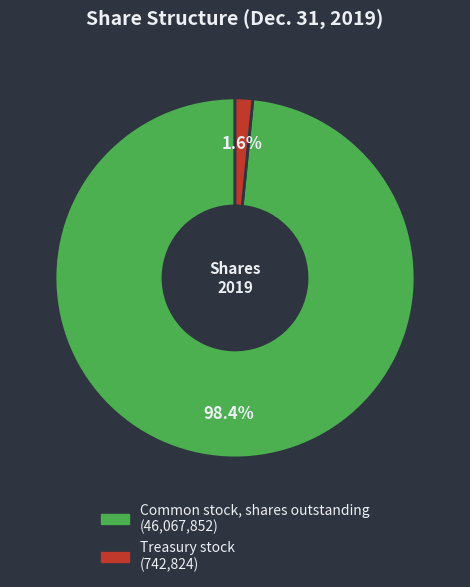

What is the majority slice?

Common stock, shares outstanding